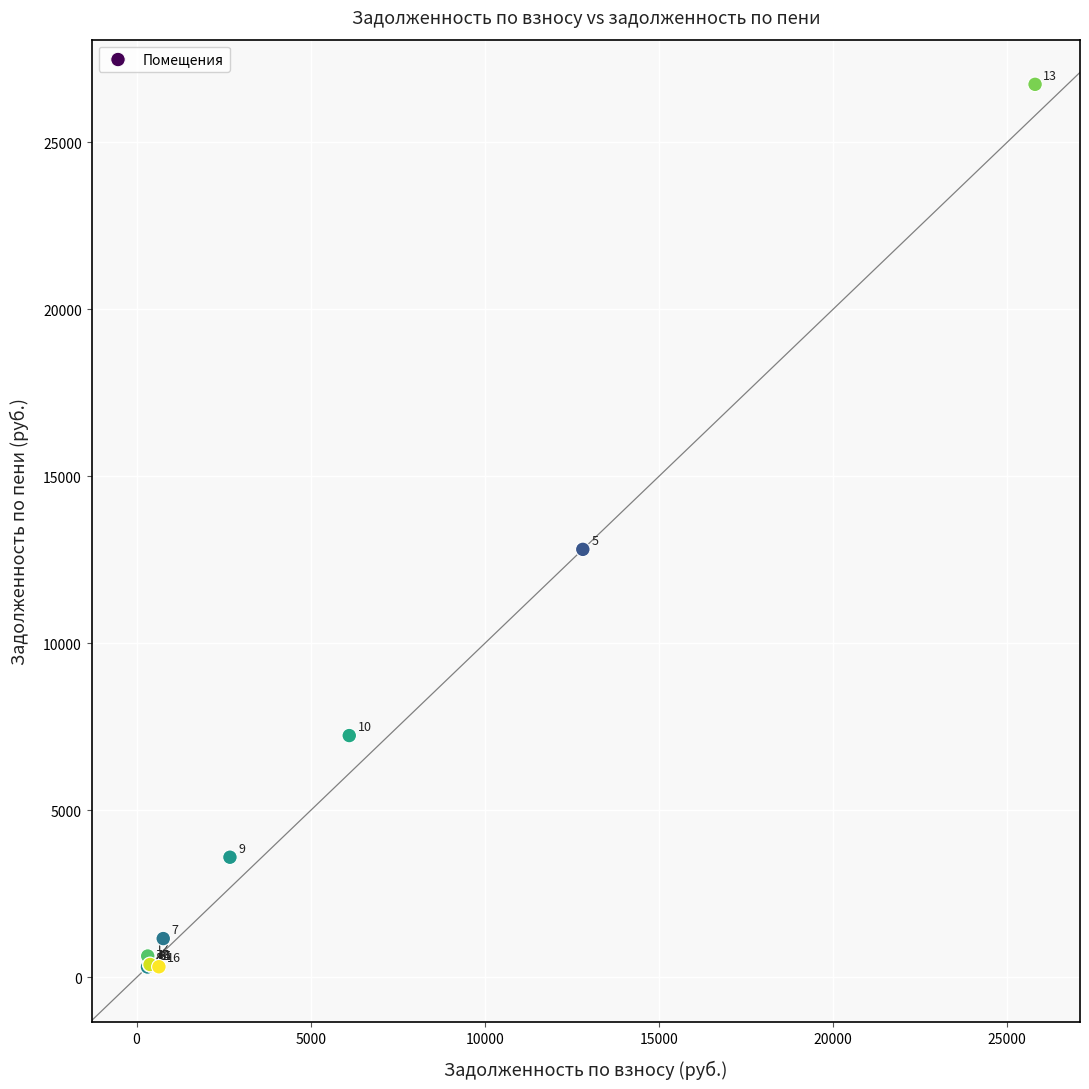

What Y value in the scatter plot is closest to 13522?

12813.6